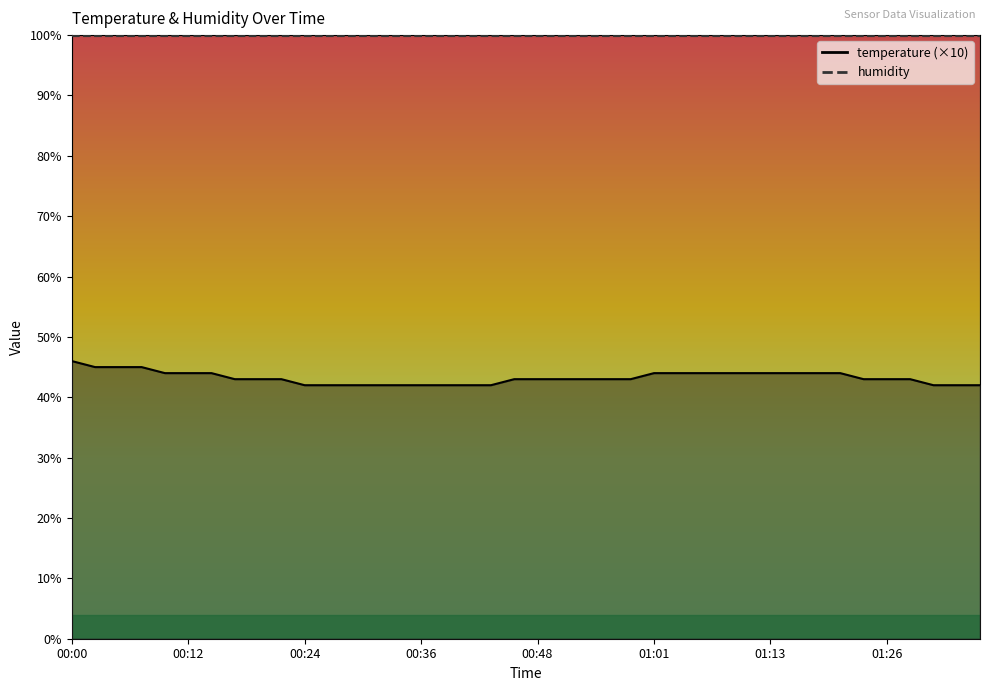

What is the value of the 20th point from the left?

43